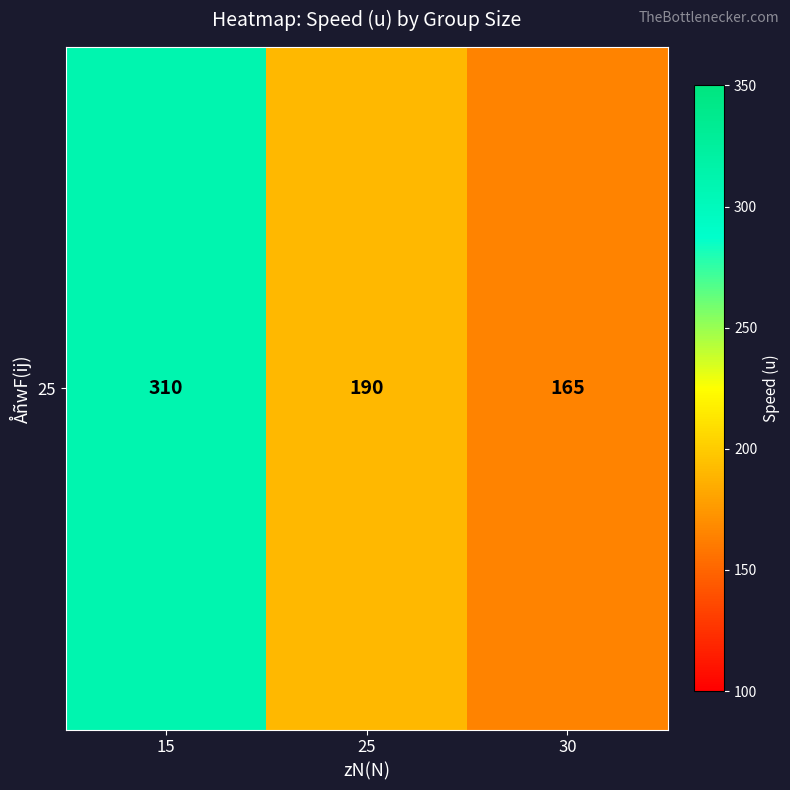

What is the ratio of the value at 30 to the value at 25?

0.9